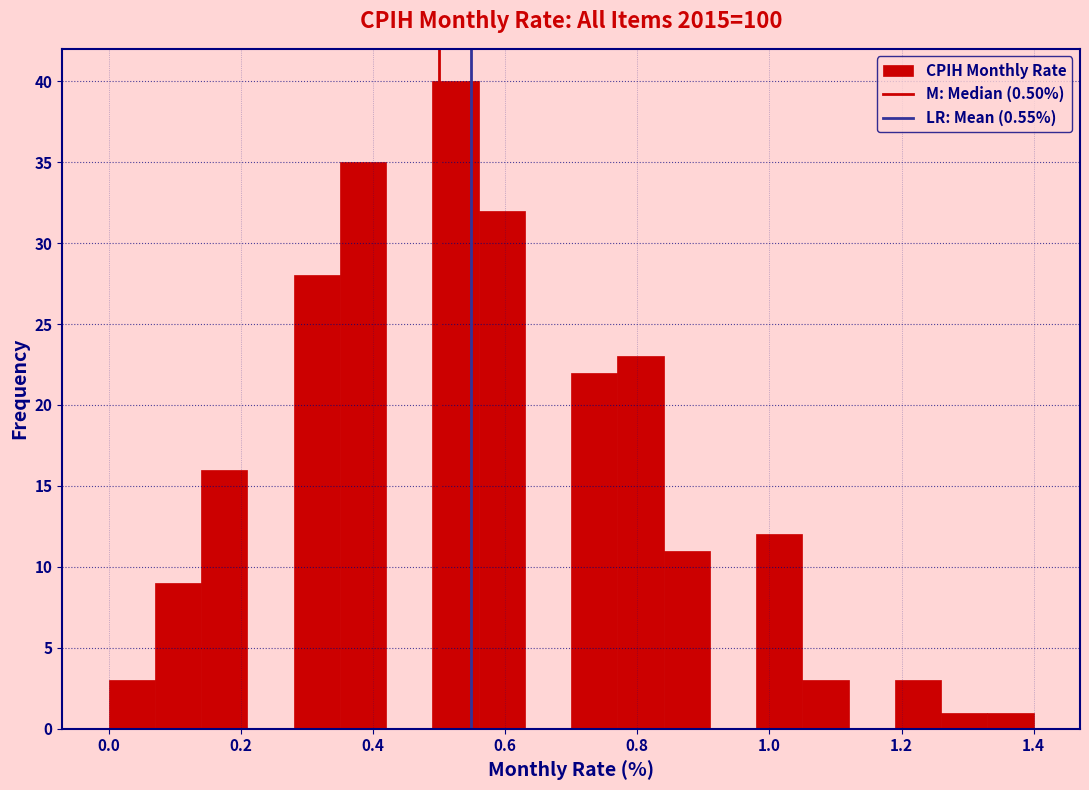

Read against the x-axis, roughly where is the centre of the tallest bar?

0.52